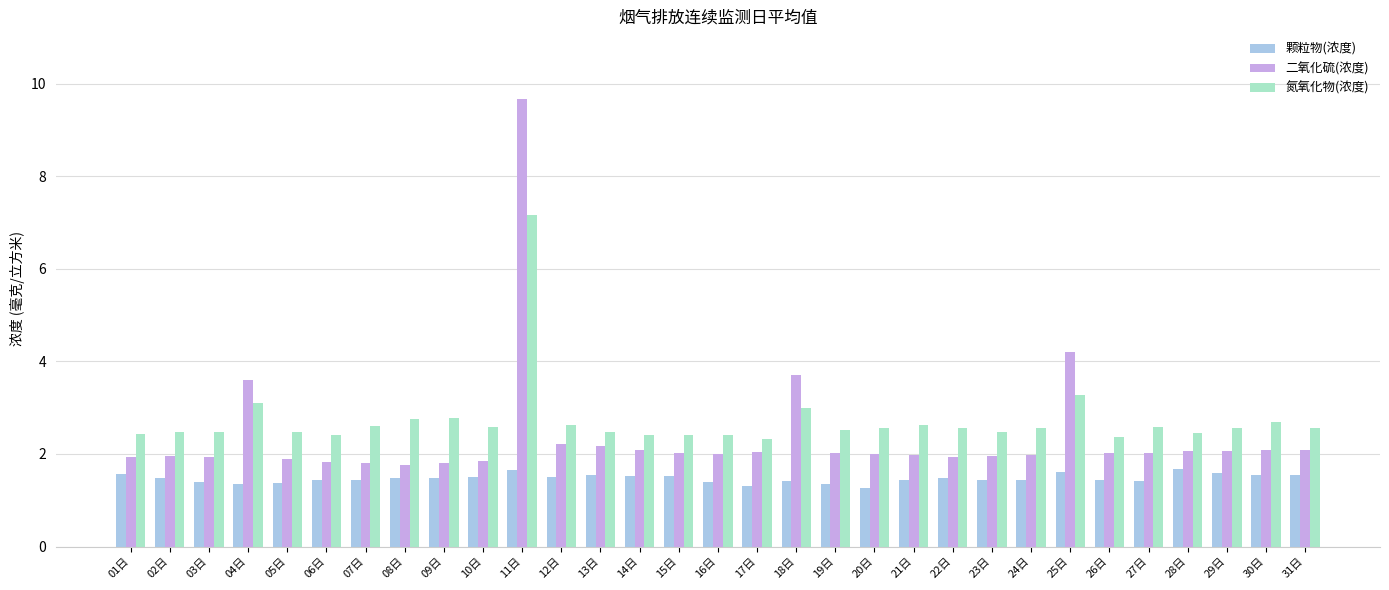

Rank the series at 19日 from highest to lowest value.

氮氧化物(浓度), 二氧化硫(浓度), 颗粒物(浓度)